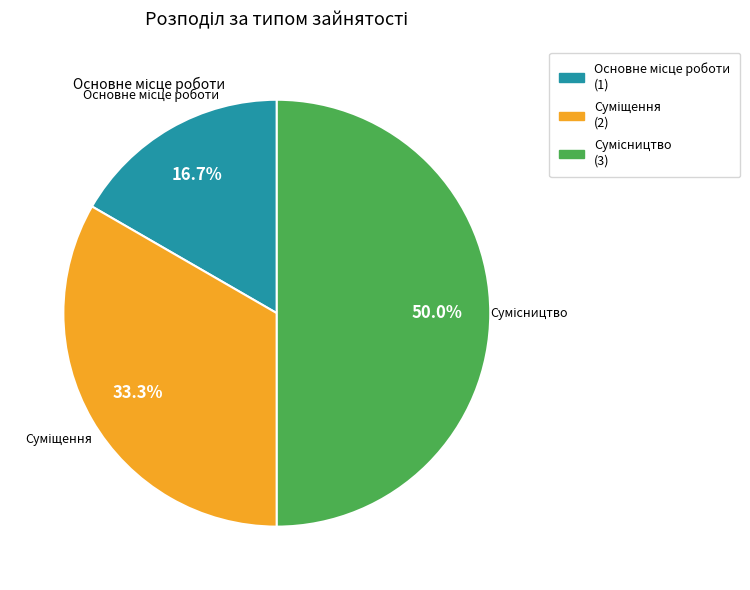

Does Основне місце роботи represent more than half of the total?

No